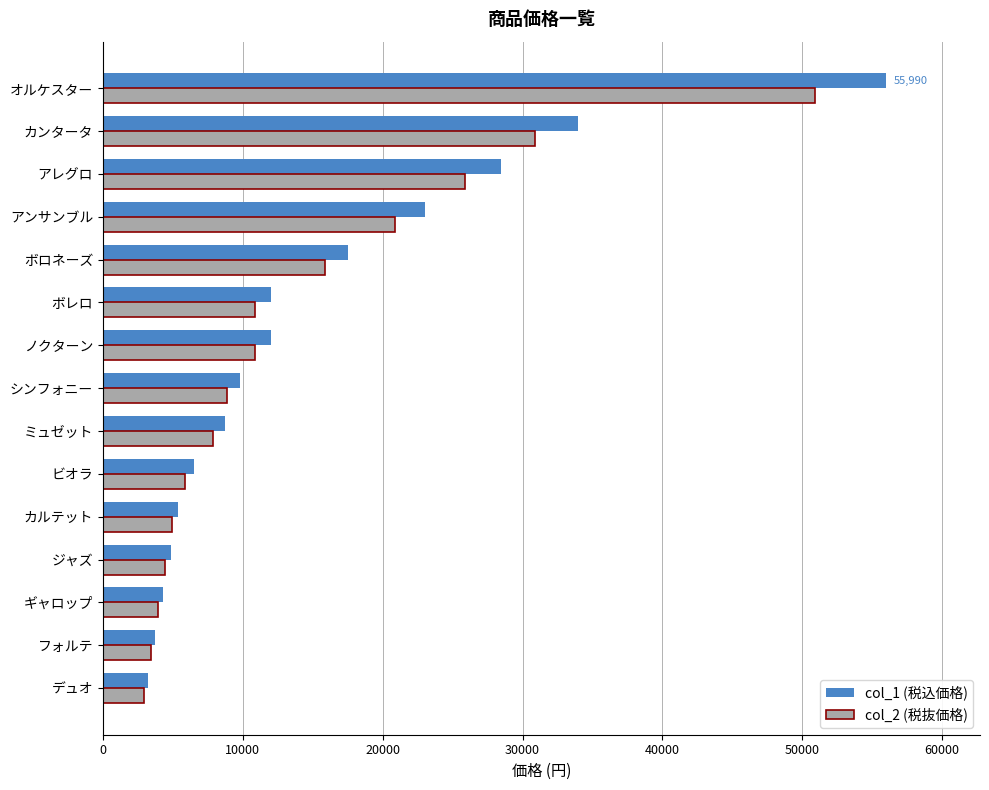

At how many categories does at least one series exceed 24534?

3